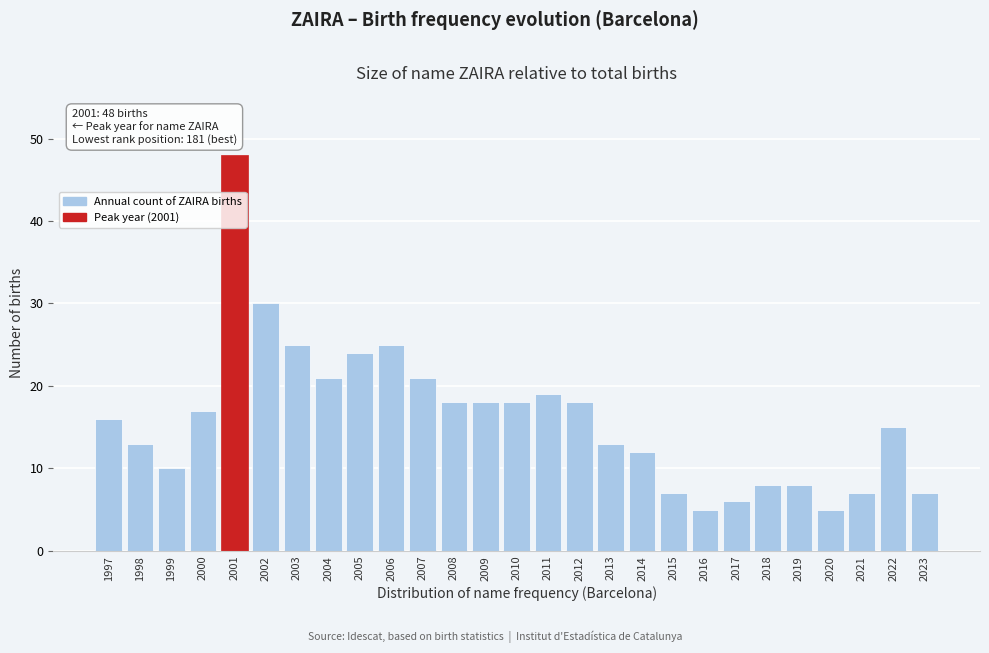

Reading right to left, what are all the values shown in this chart?

7	15	7	5	8	8	6	5	7	12	13	18	19	18	18	18	21	25	24	21	25	30	48	17	10	13	16